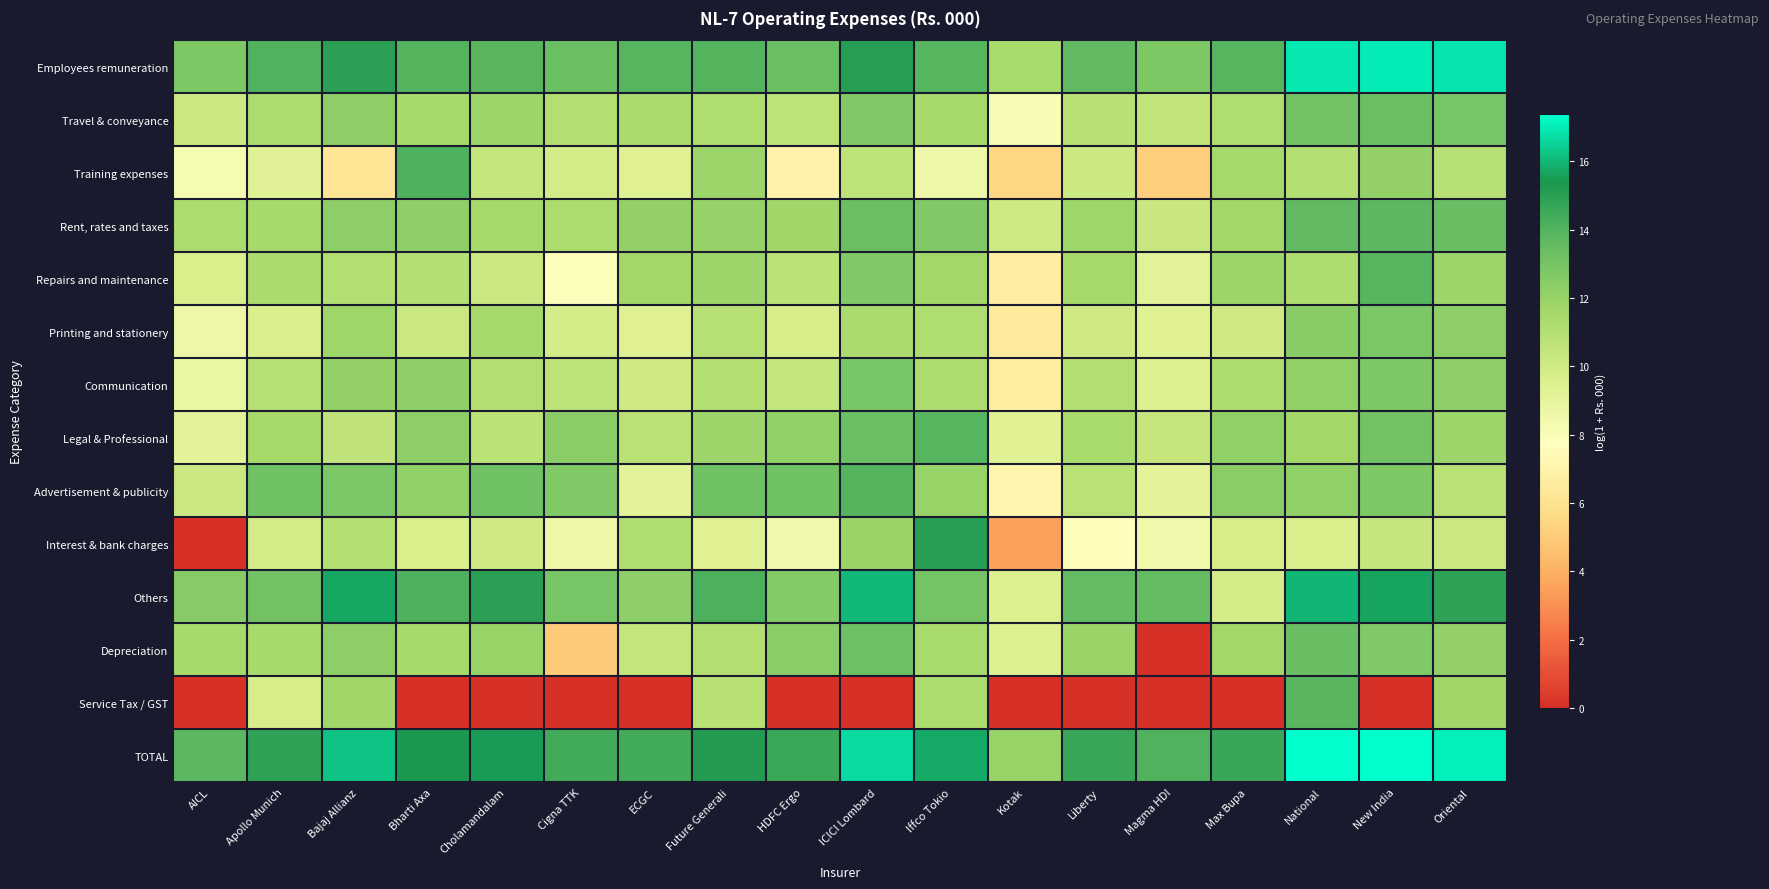

List the series in order of their peak value, lowest first.

Printing and stationery, Communication, Travel & conveyance, Depreciation, Rent, rates and taxes, Service Tax / GST, Legal & Professional, Repairs and maintenance, Advertisement & publicity, Training expenses, Interest & bank charges, Others, Employees remuneration, TOTAL